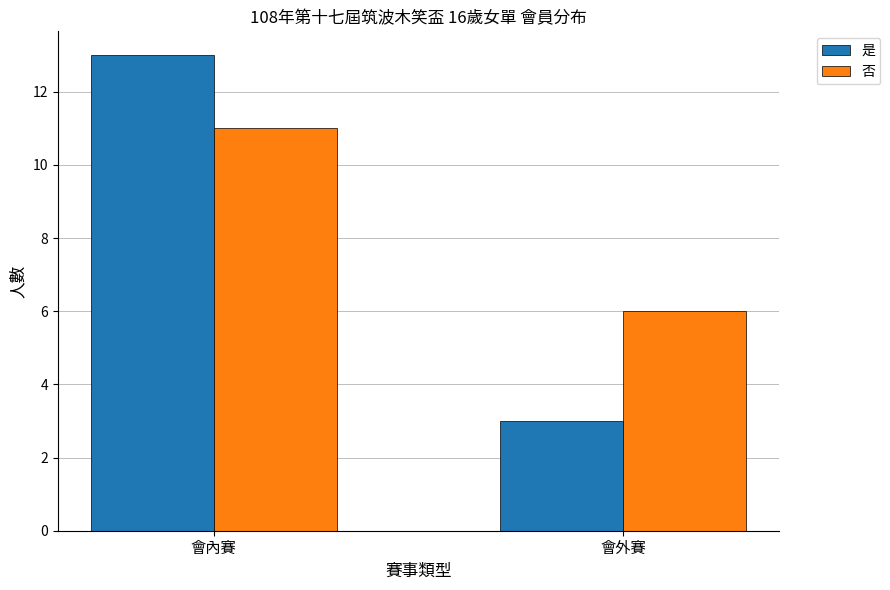

The value of 是 at 會外賽 is 2. True or false?

False